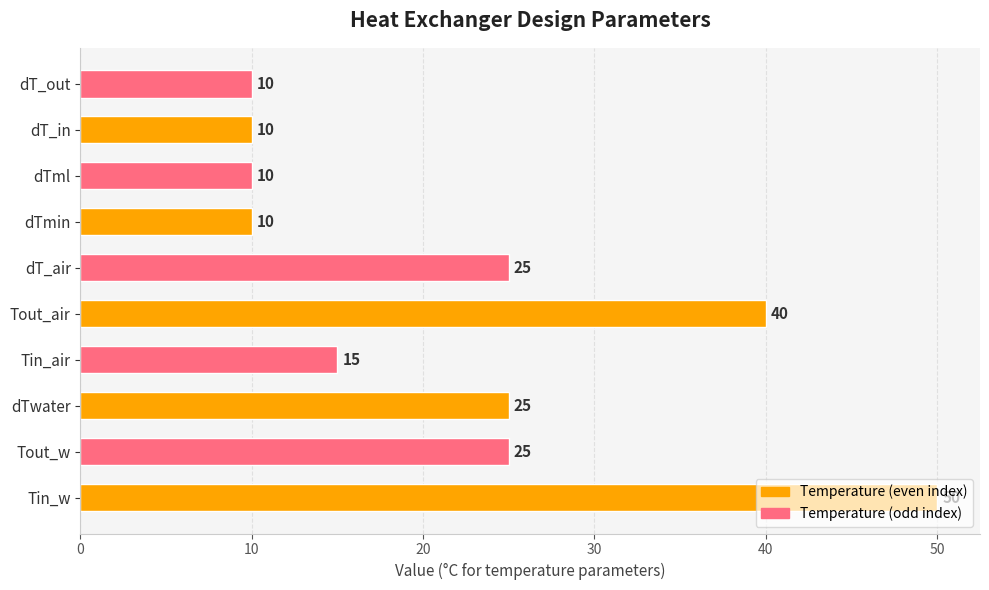

What is the sum of all values?

220